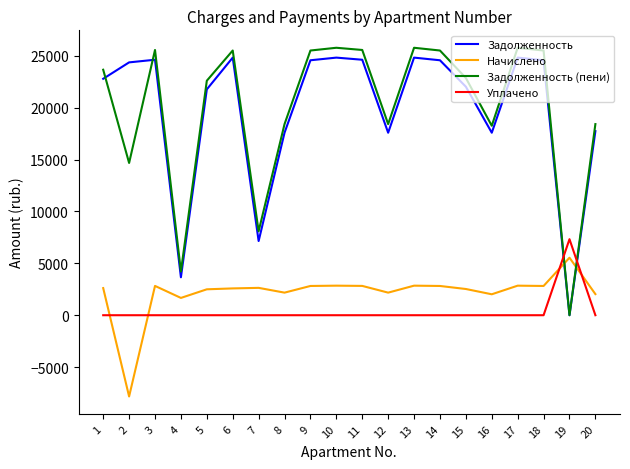

After their last crossing, which series has the higher values: Начислено or Задолженность (пени)?

Задолженность (пени)